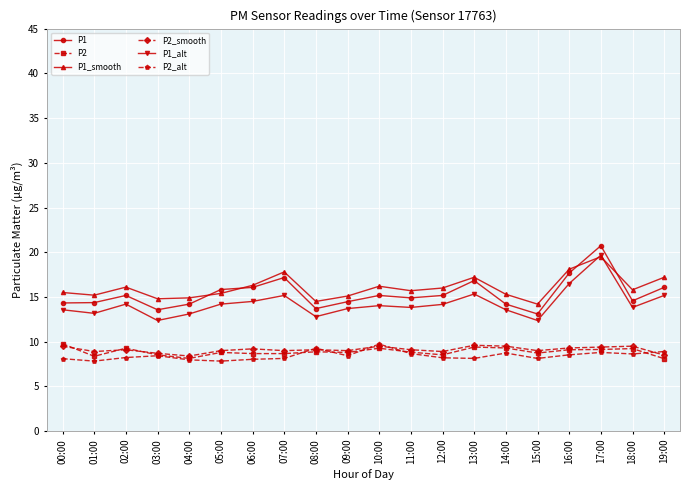

Which series has the largest total across all categories?

P1_smooth